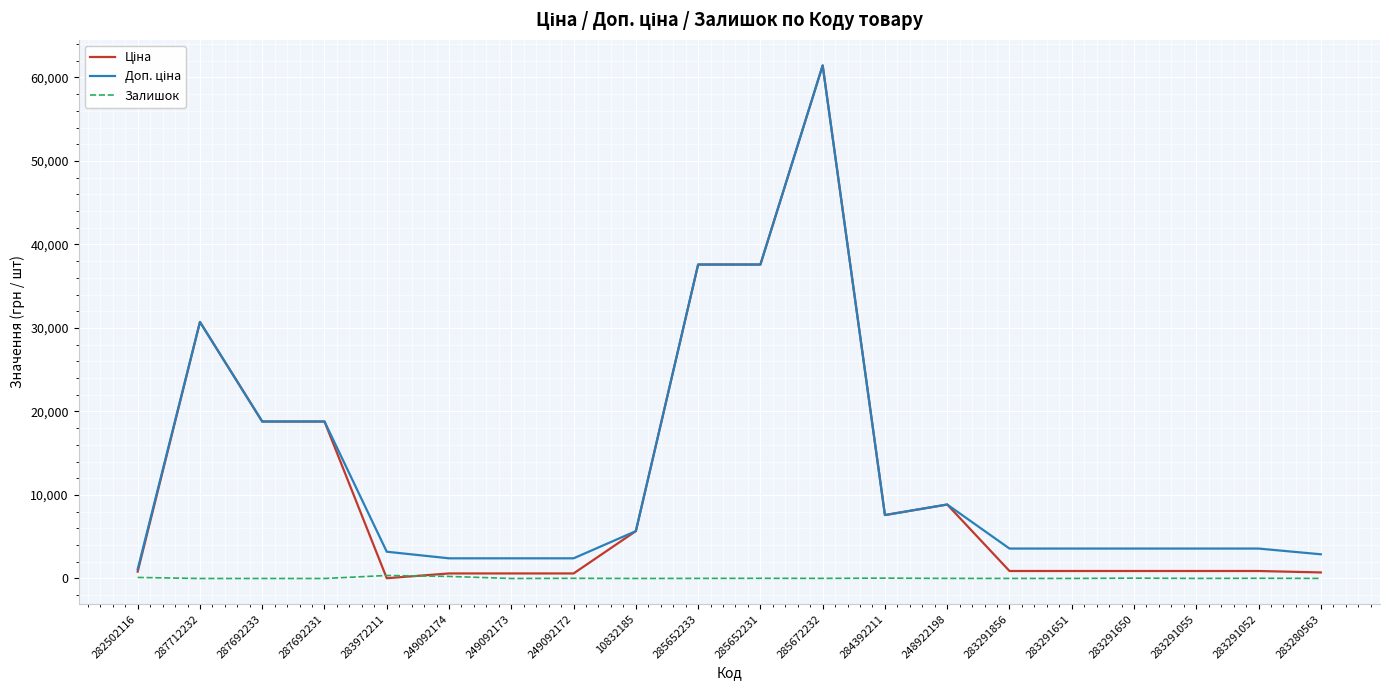

At which category is the sum across all series the highest?

285672232